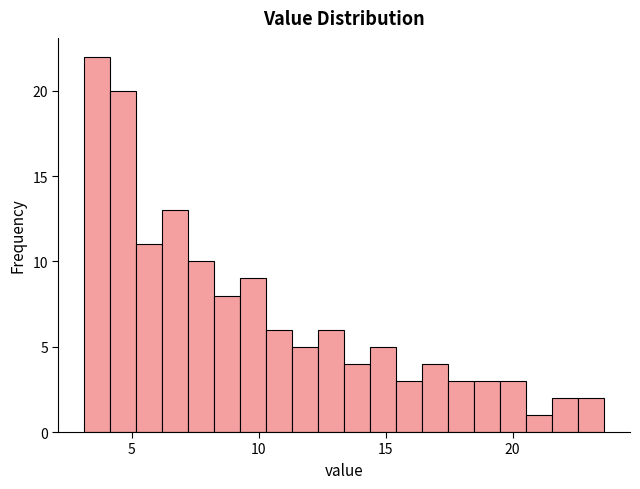

Read against the x-axis, roughly where is the centre of the tallest bar?

3.5